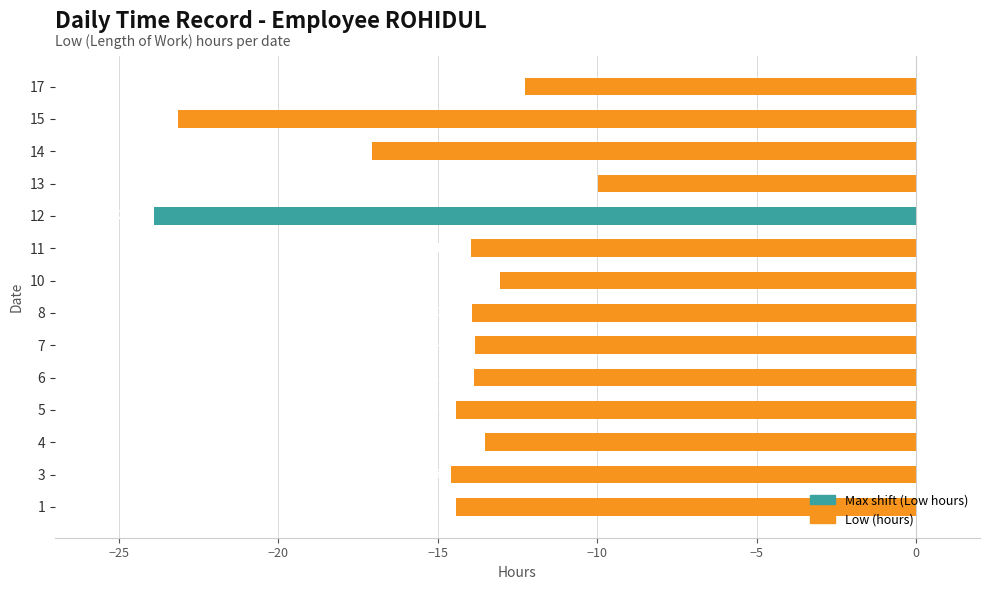

What is the change in value from 1 to 7?

+0.6